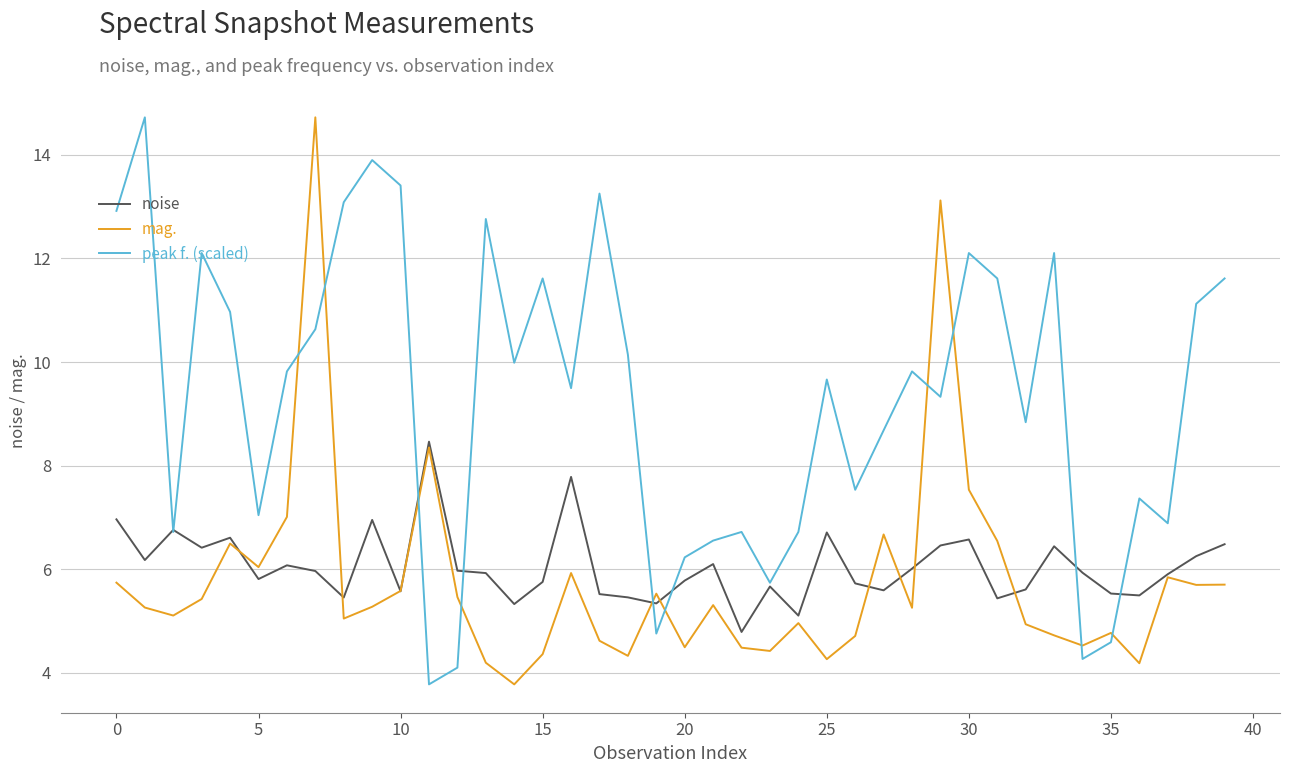

Which series ends up on top after the final intersection of mag. and peak f. (scaled)?

peak f. (scaled)